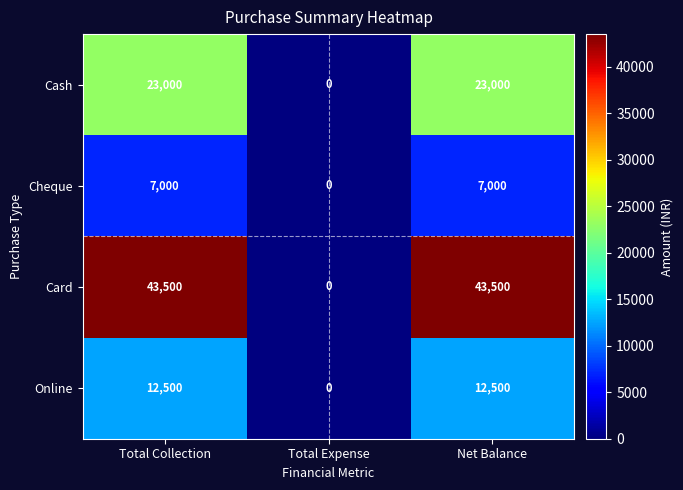

Count the number of data series in this chart.

4